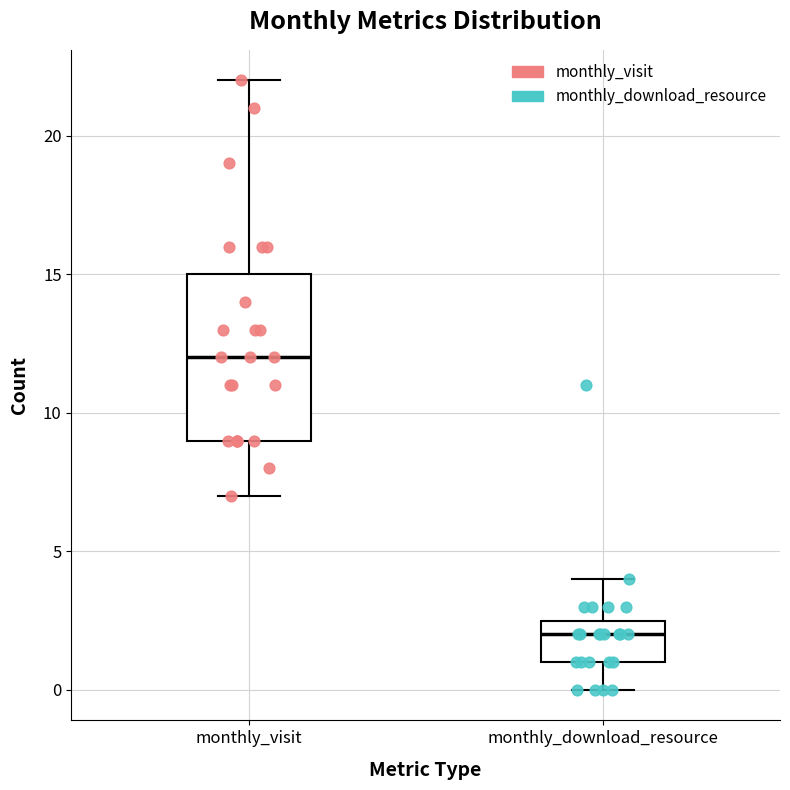

Which box is the tallest, from its lower edge to its upper edge?

monthly_visit